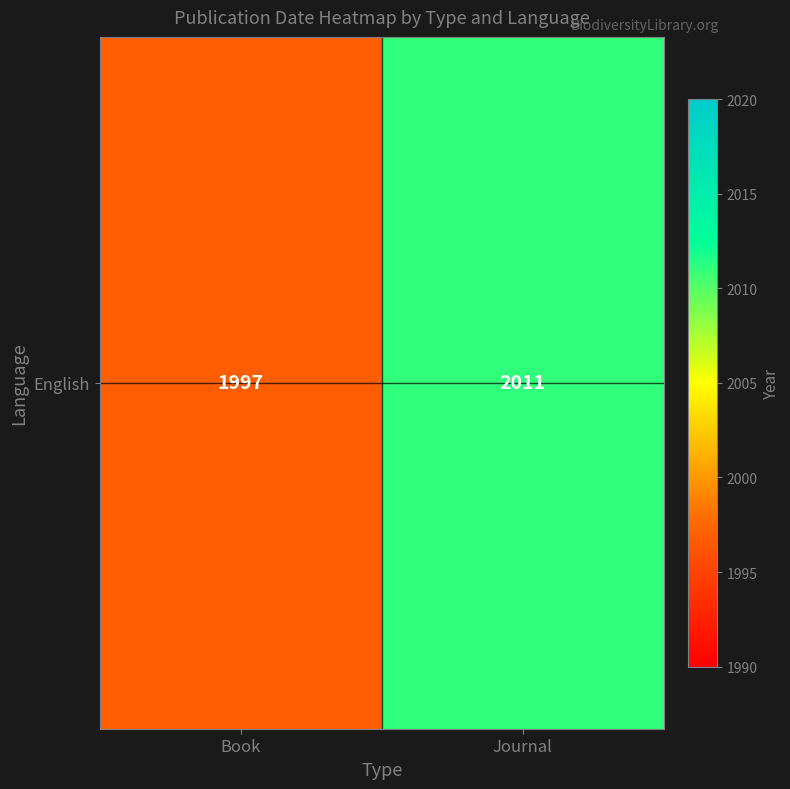

Read the value at Book, to the nearest 10.

2000